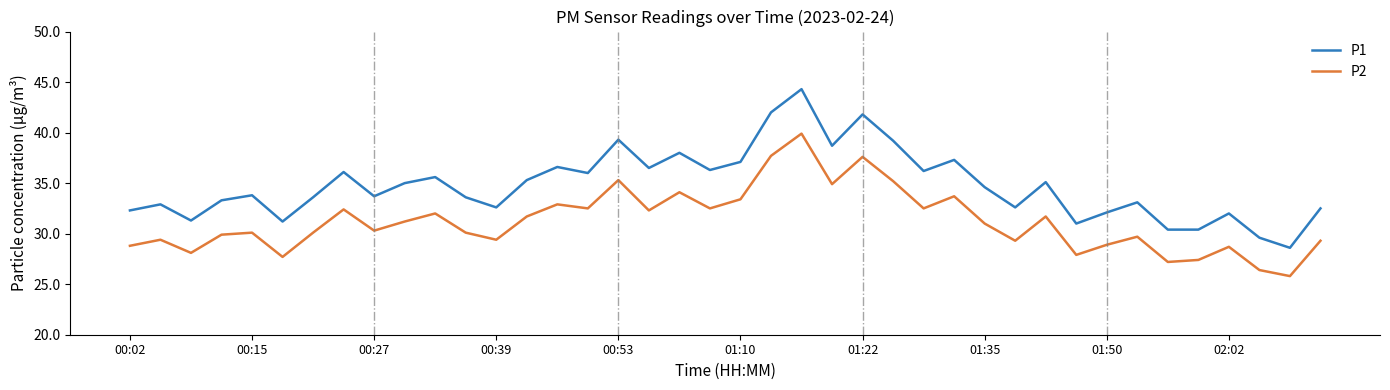

Does the chart have visible grid lines?

No